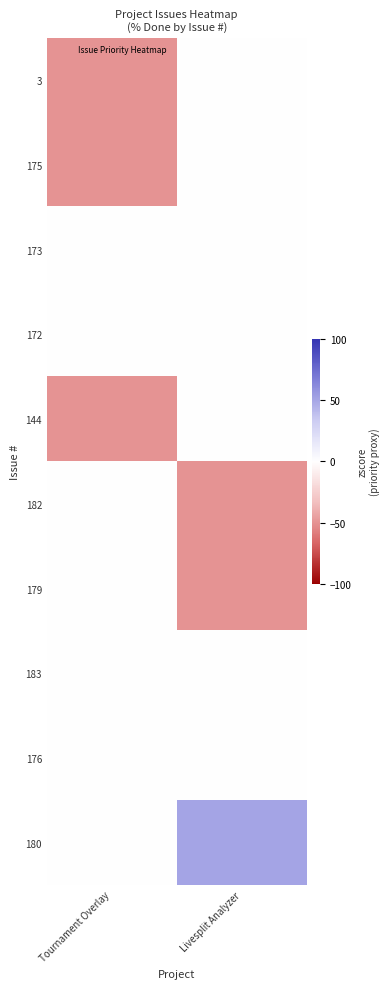

Reading right to left, list all the values displayed in this chart.

3: Livesplit Analyzer=0	Tournament Overlay=-50
175: Livesplit Analyzer=0	Tournament Overlay=-50
173: Livesplit Analyzer=0	Tournament Overlay=0
172: Livesplit Analyzer=0	Tournament Overlay=0
144: Livesplit Analyzer=0	Tournament Overlay=-50
182: Livesplit Analyzer=-50	Tournament Overlay=0
179: Livesplit Analyzer=-50	Tournament Overlay=0
183: Livesplit Analyzer=0	Tournament Overlay=0
176: Livesplit Analyzer=0	Tournament Overlay=0
180: Livesplit Analyzer=50	Tournament Overlay=0